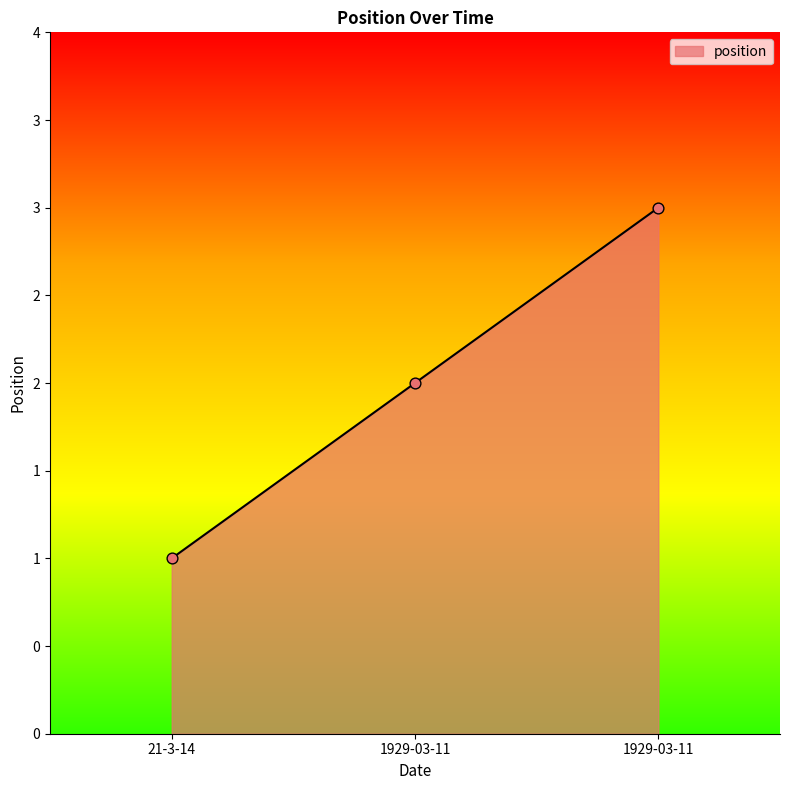

Between 1929-03-11 and 21-3-14, which is larger?

1929-03-11